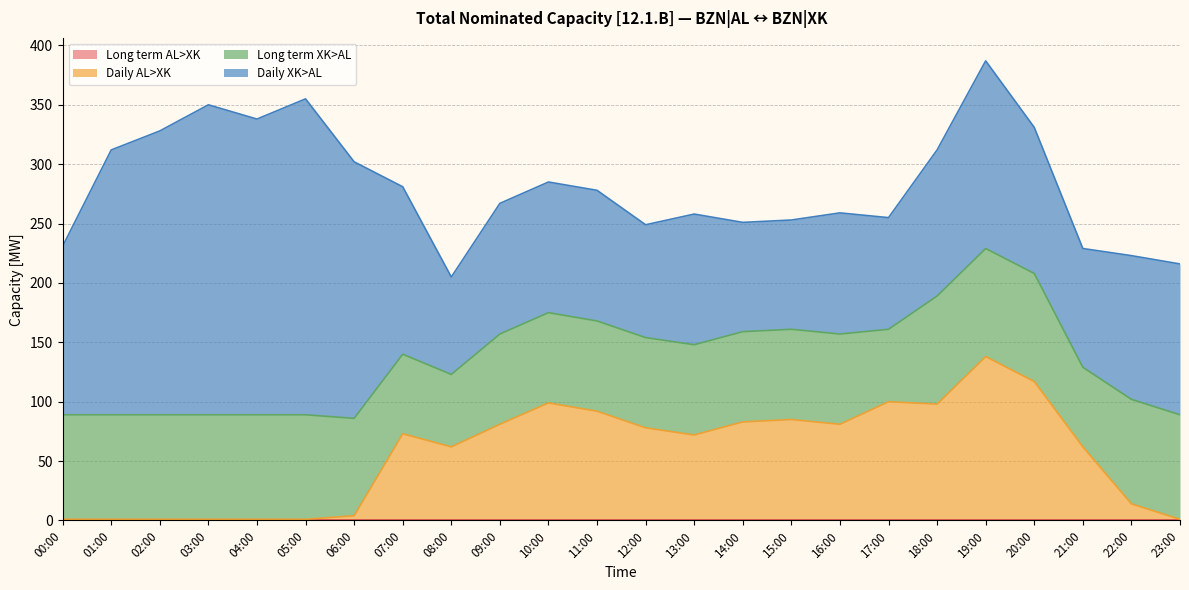

Which series has the largest total across all categories?

Daily XK>AL